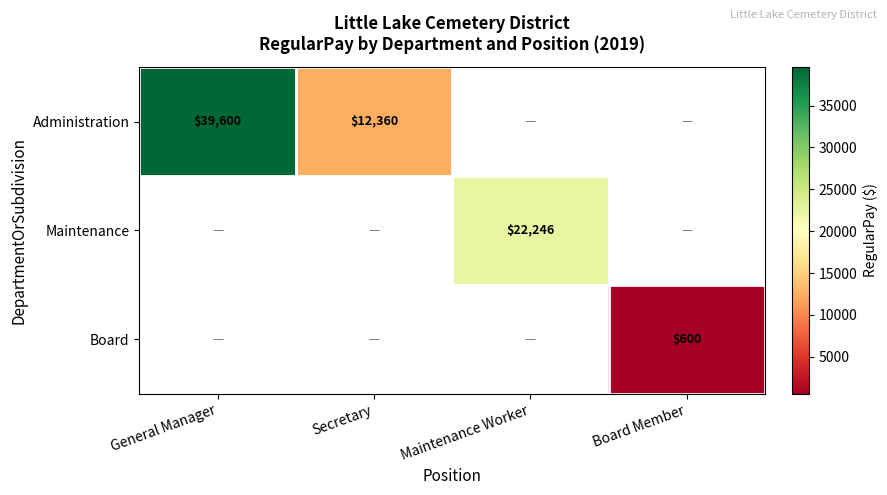

The value of Administration at Secretary is 12360. True or false?

True